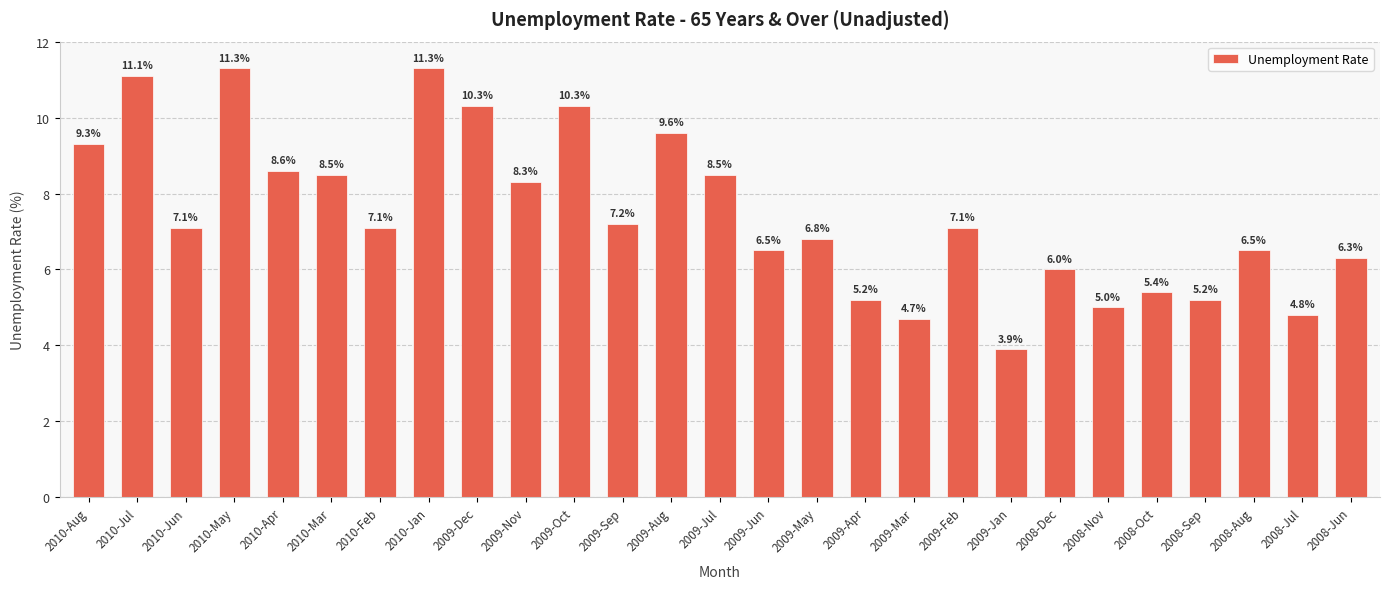

What is the maximum value shown in the chart?

11.3